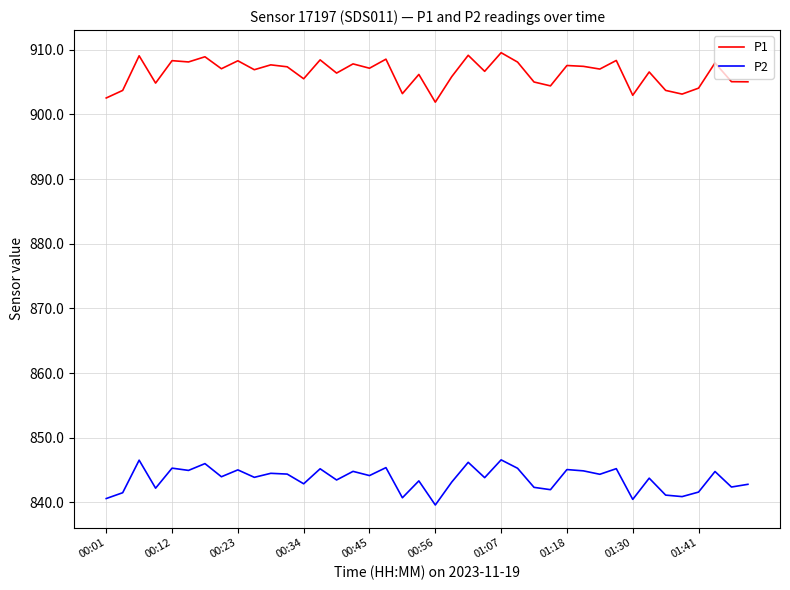

What is the difference between the maximum and minimum values in the P2 series?

7.0